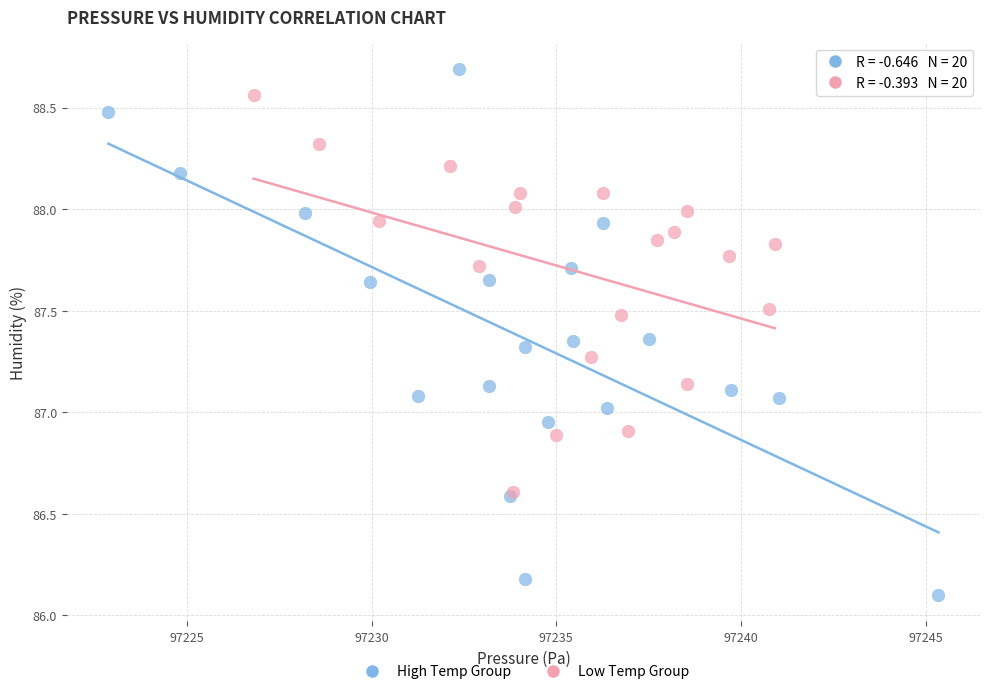

What are all the series names shown in the legend?

High Temp Group, Low Temp Group